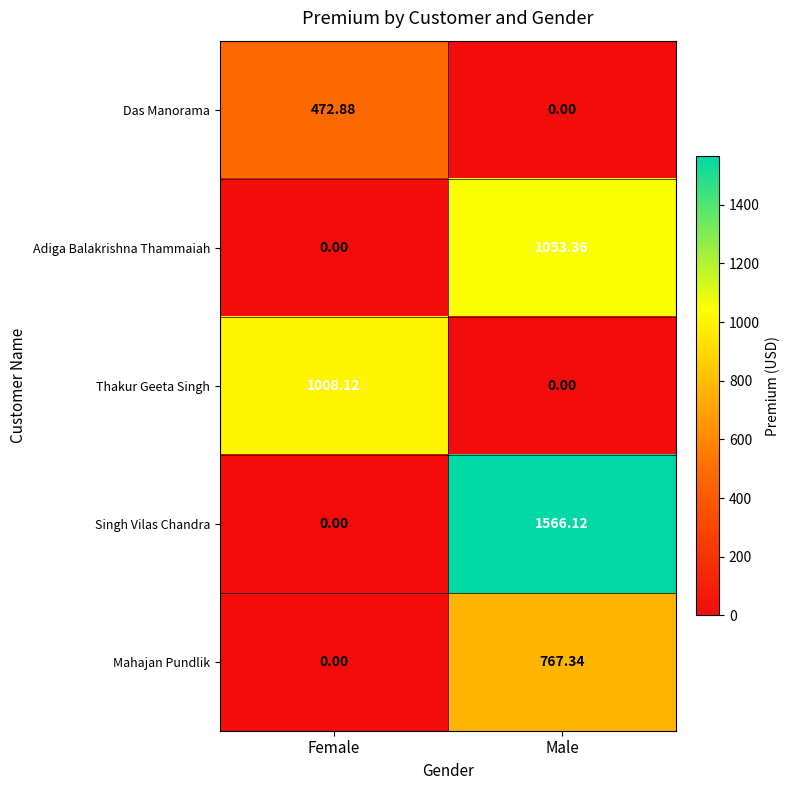

Which series has the largest total across all categories?

Singh Vilas Chandra